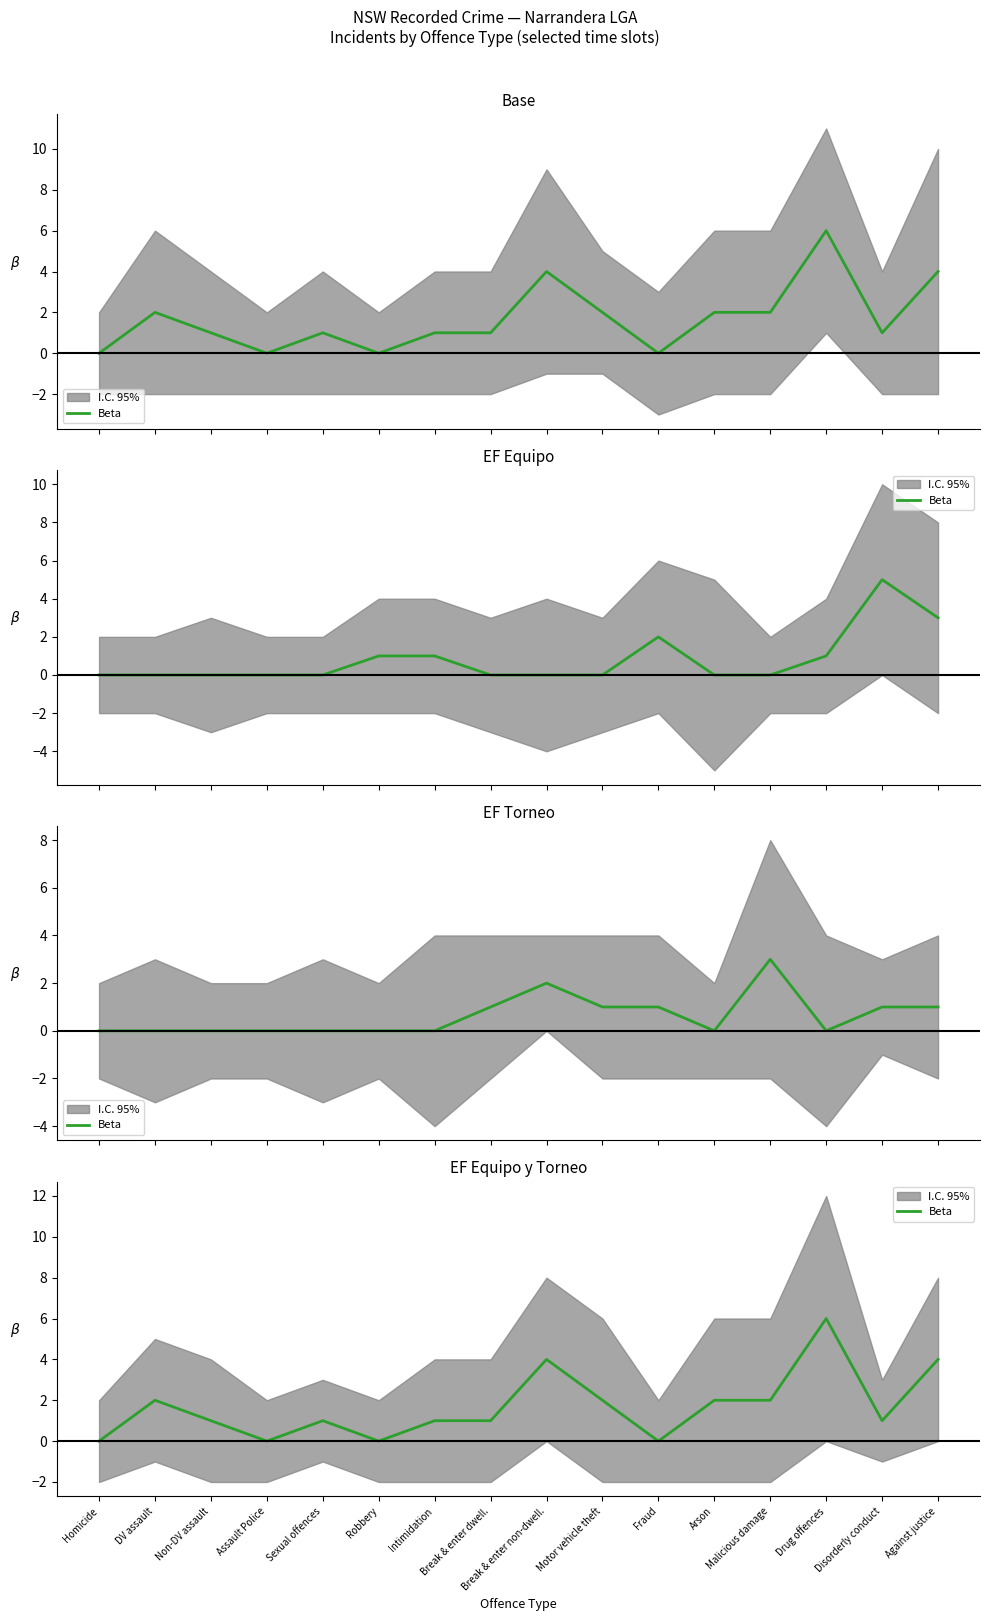

Which has a higher value, Against justice or Assault Police?

Against justice